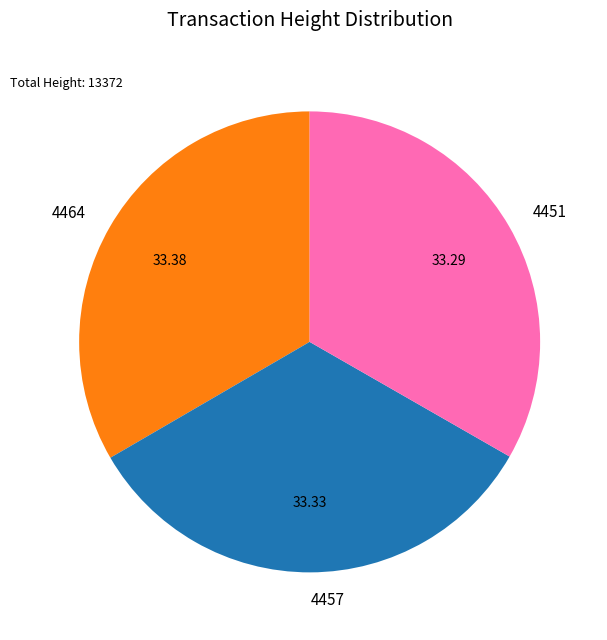

How many segments does this pie chart have?

3